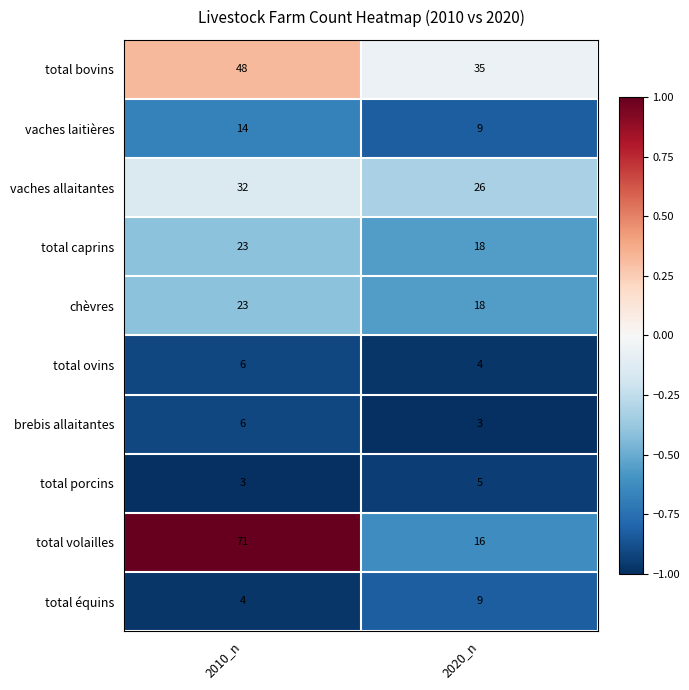

What is the smallest value displayed?

3